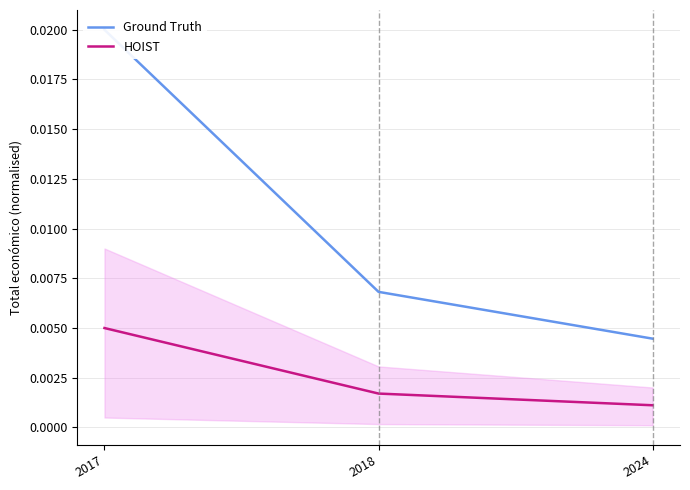

The value of HOIST at 2017 is 0.0. True or false?

False